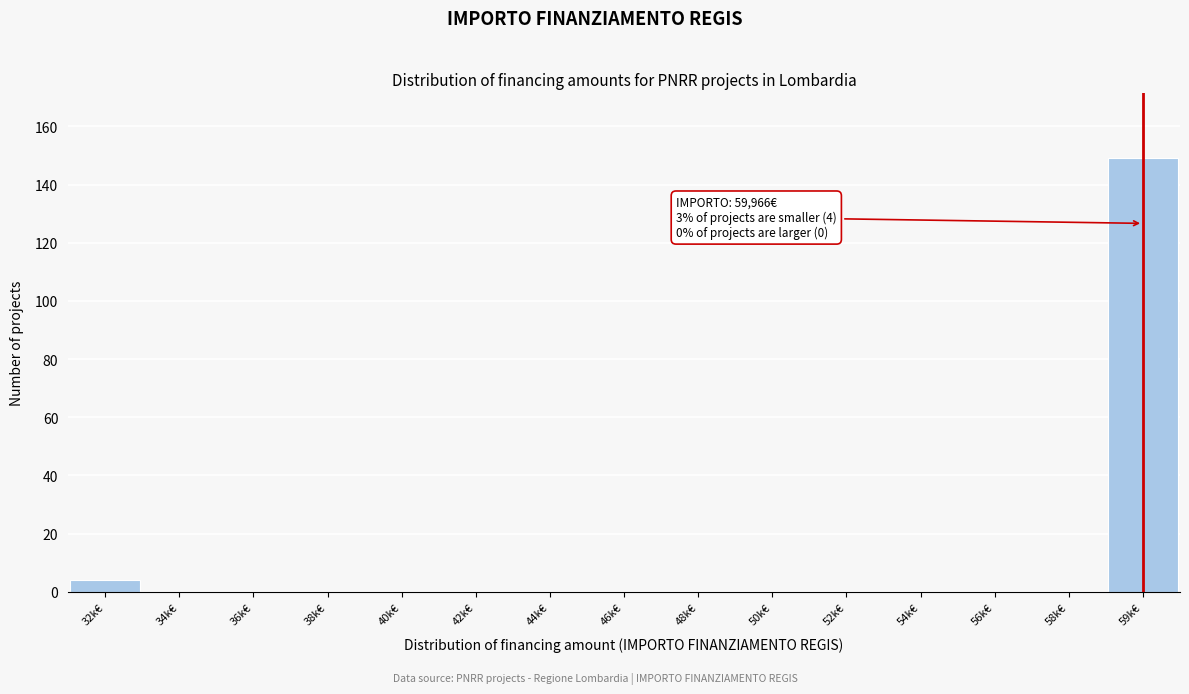

Reading right to left, extract all data points from this chart.

59k€=149	58k€=0	56k€=0	54k€=0	52k€=0	50k€=0	48k€=0	46k€=0	44k€=0	42k€=0	40k€=0	38k€=0	36k€=0	34k€=0	32k€=4